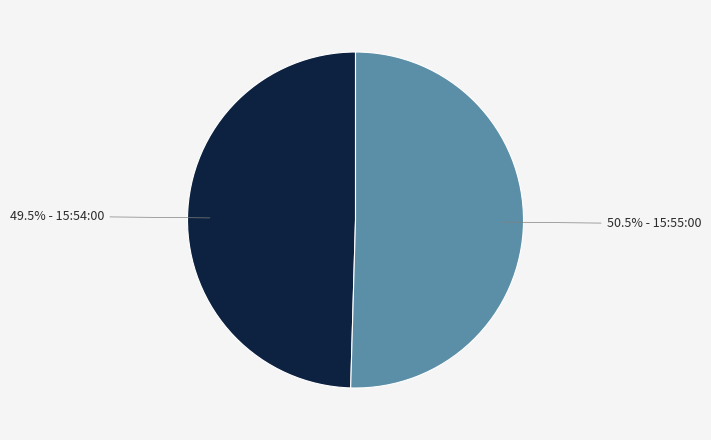

Is there a majority slice in this chart?

Yes